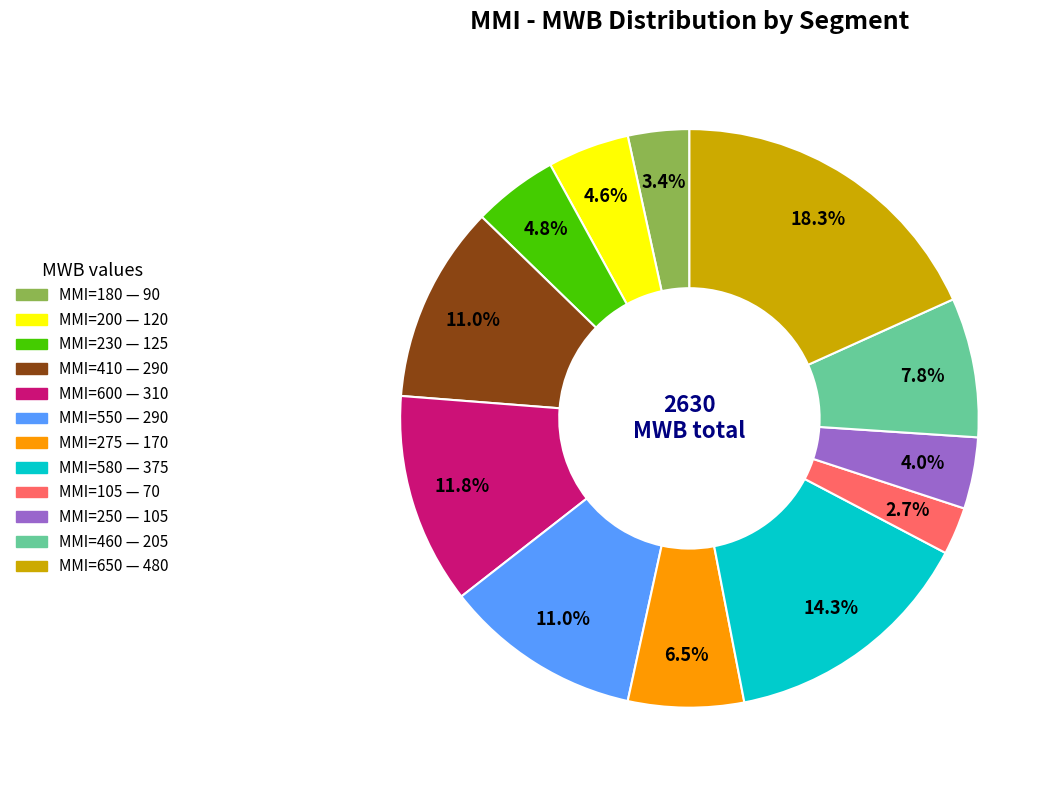

Is there a majority slice in this chart?

No